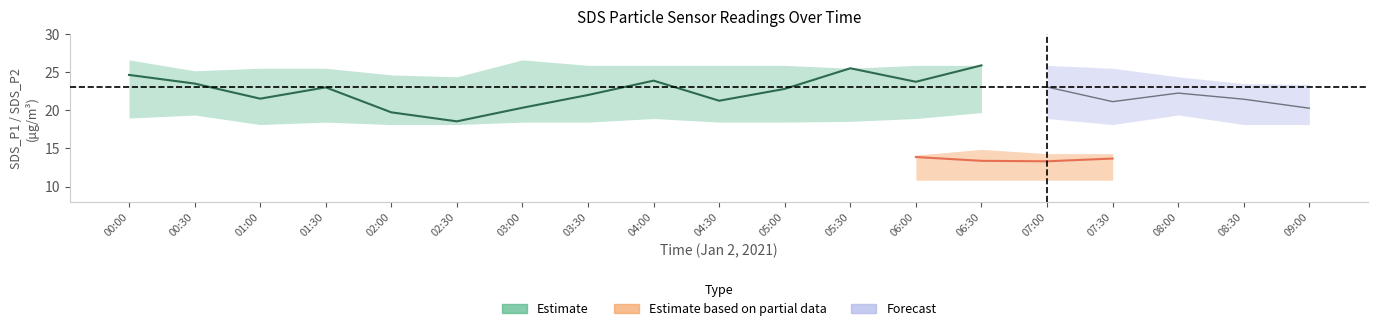

What is the difference between the SDS_P1_upper values at 05:30 and 02:30?

1.1